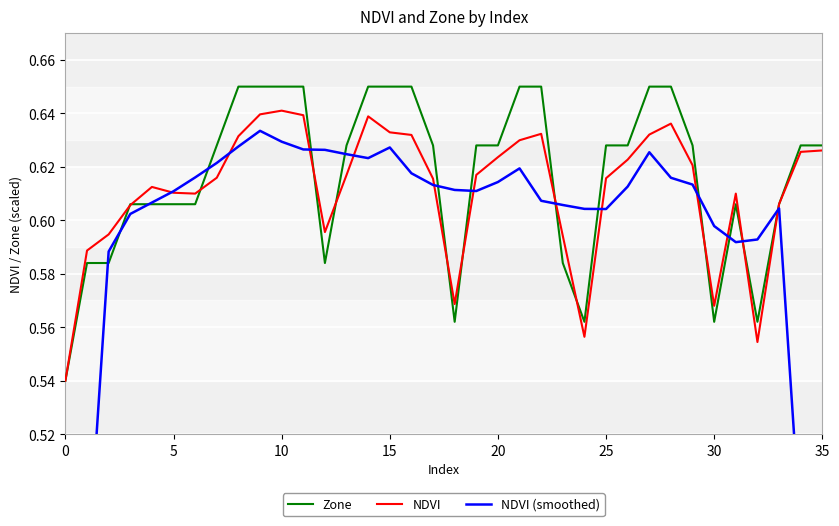

List the series in order of their overall mean, lowest first.

NDVI (smoothed), NDVI, Zone